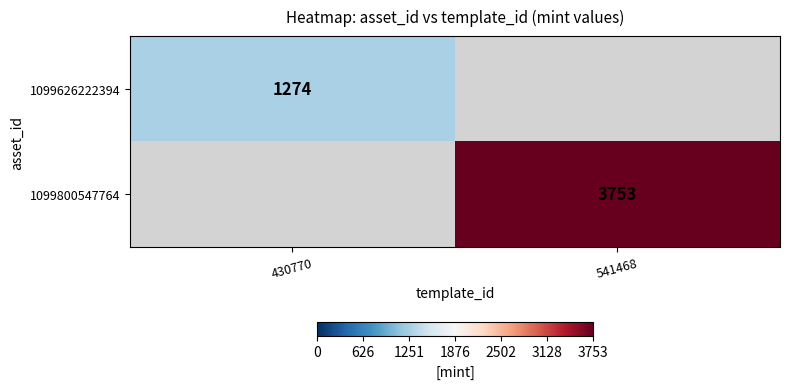

Is it true that 1099626222394 equals 1274 at 430770?

True